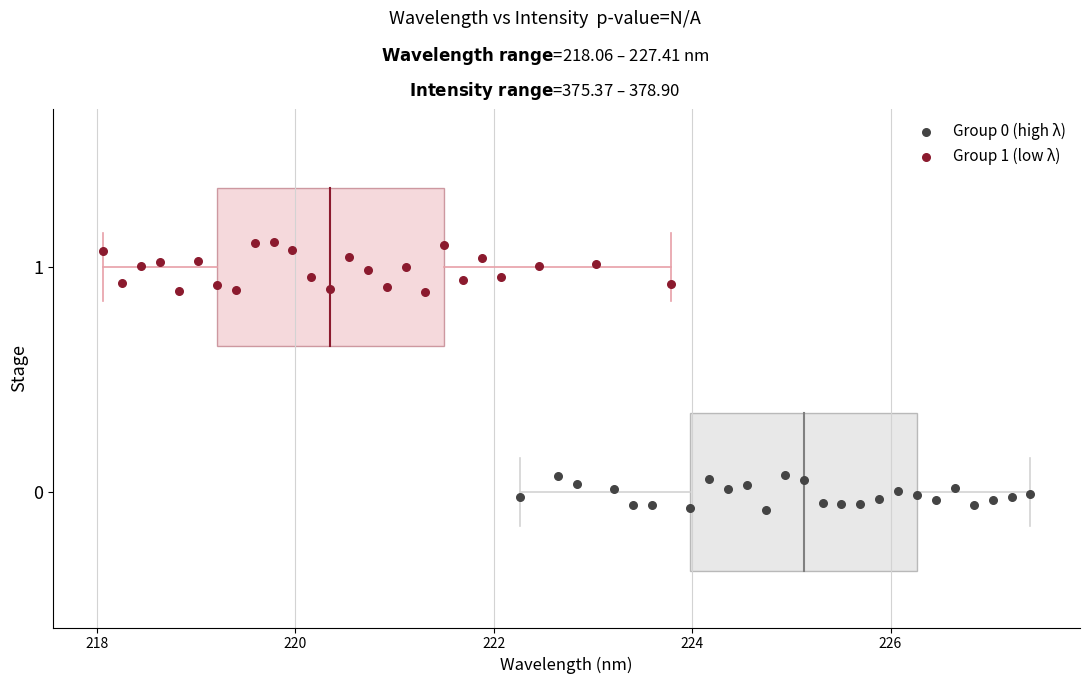

Which series reaches the maximum Y coordinate?

Group 1 (low λ)